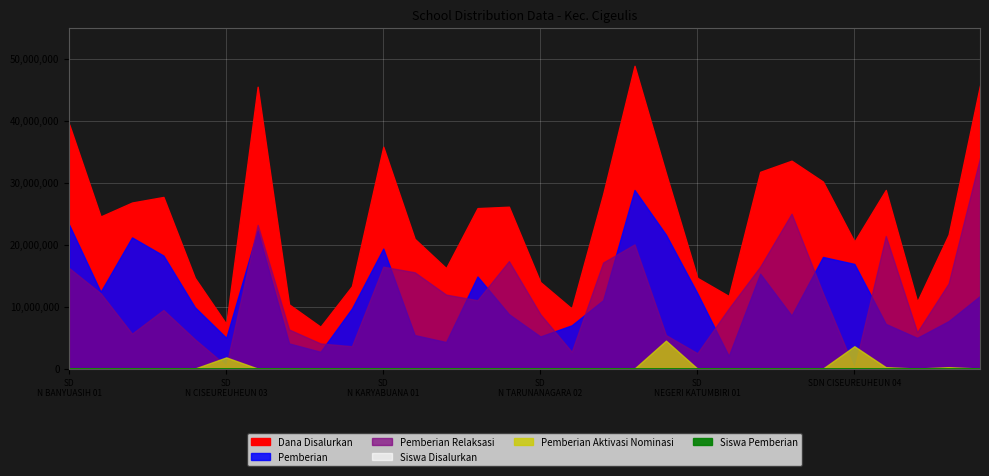

What is the total value across all series at SD N CIGEULIS 02?

29250062